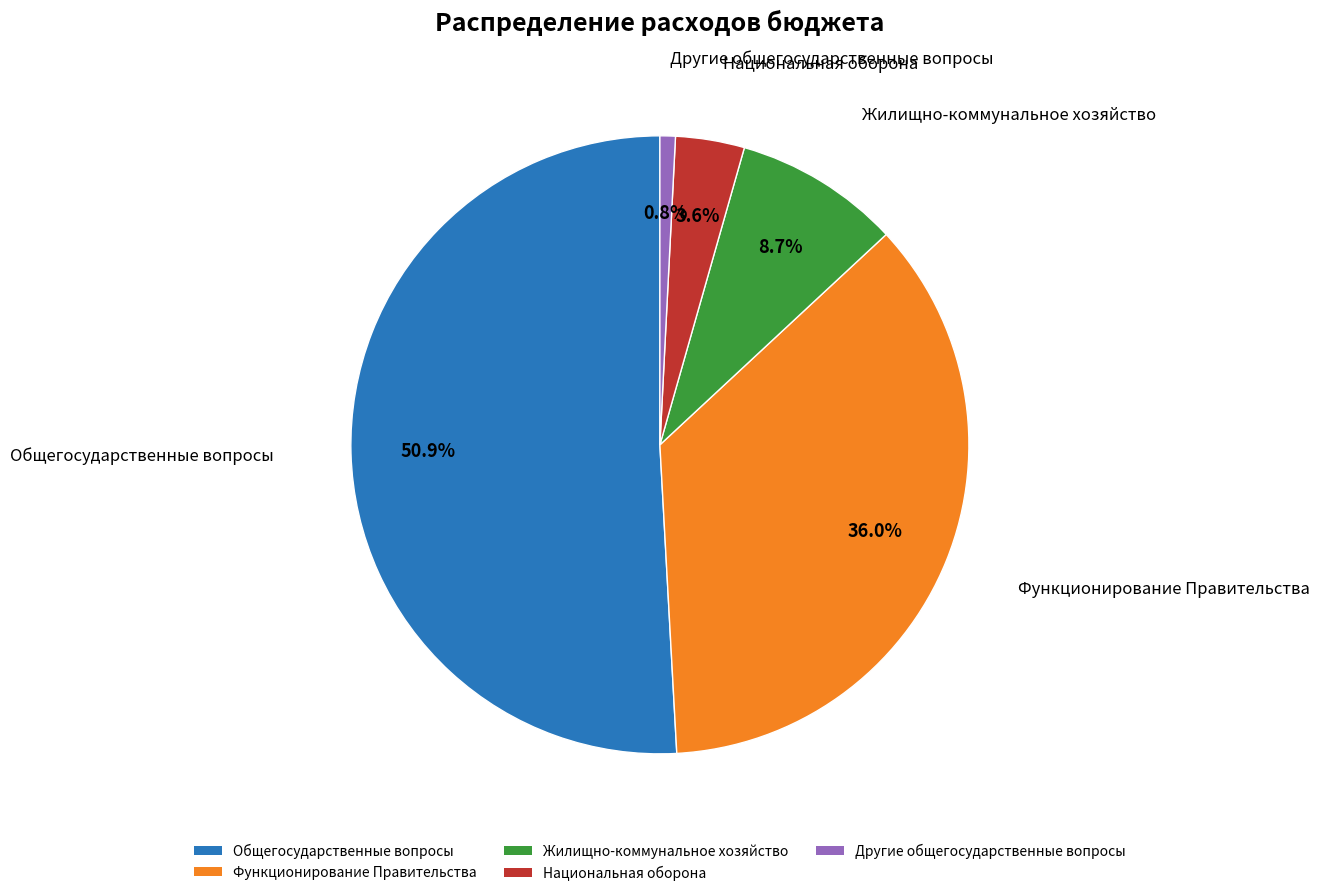

How many slices are in this pie chart?

5